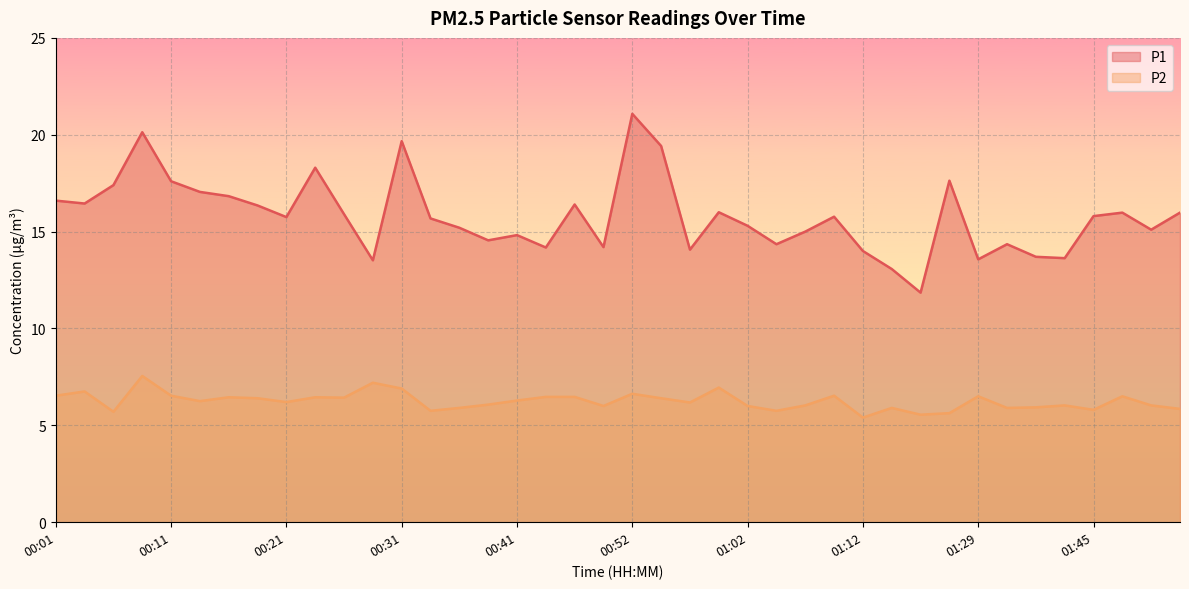

What position from the left is 01:32?

34